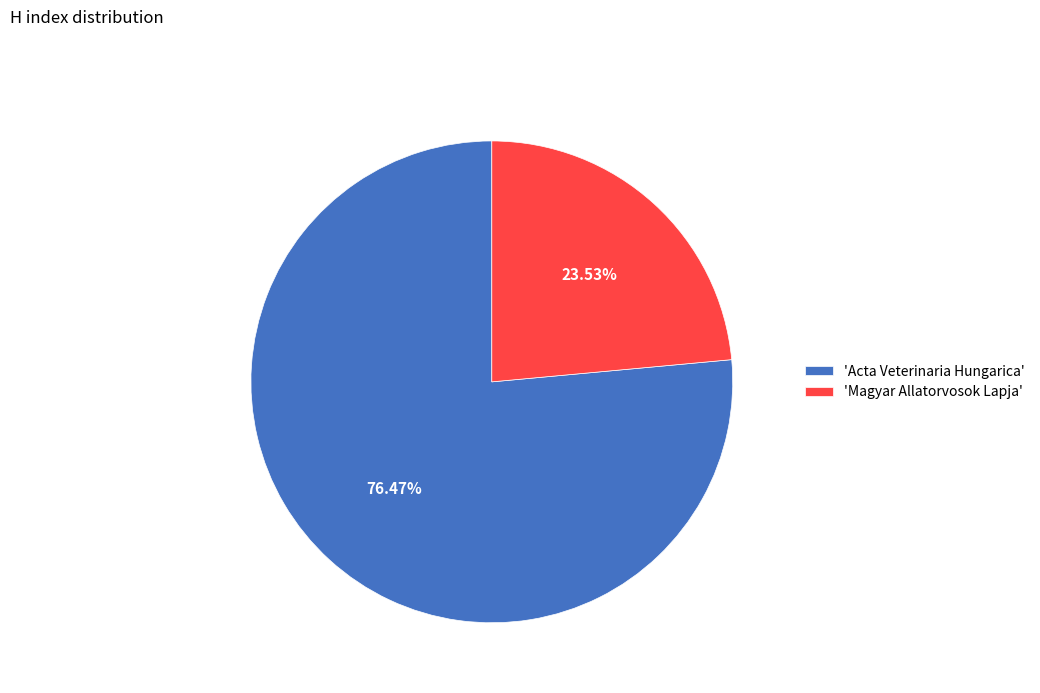

Is there a majority slice in this chart?

Yes